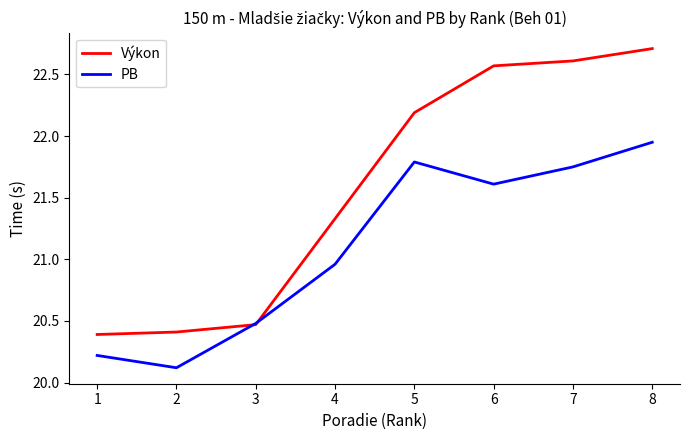

Rank the series by their maximum value, from highest to lowest.

Výkon, PB